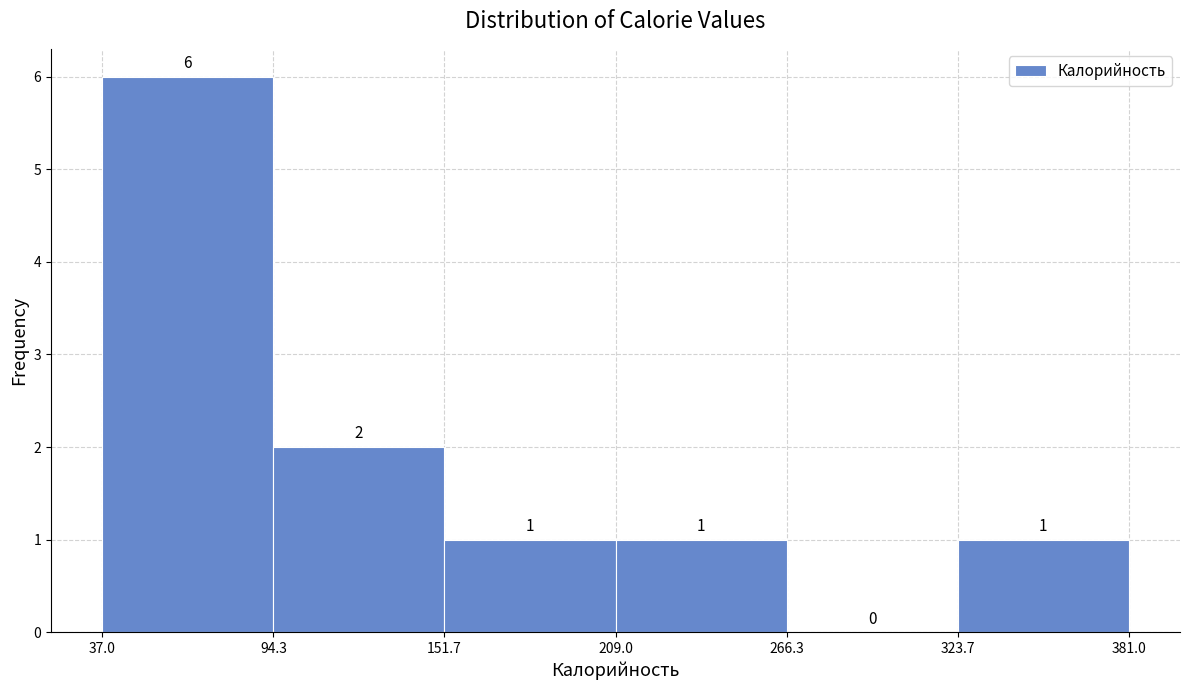

Which range on the x-axis has the tallest bar?

37.0 to 94.3